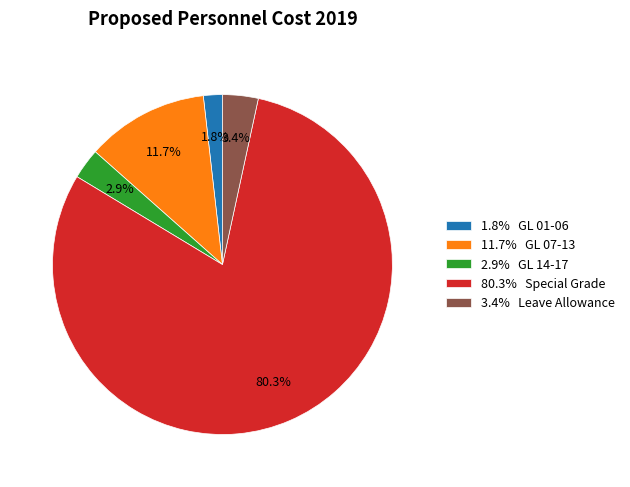

Which category accounts for the majority?

80.3% Special Grade